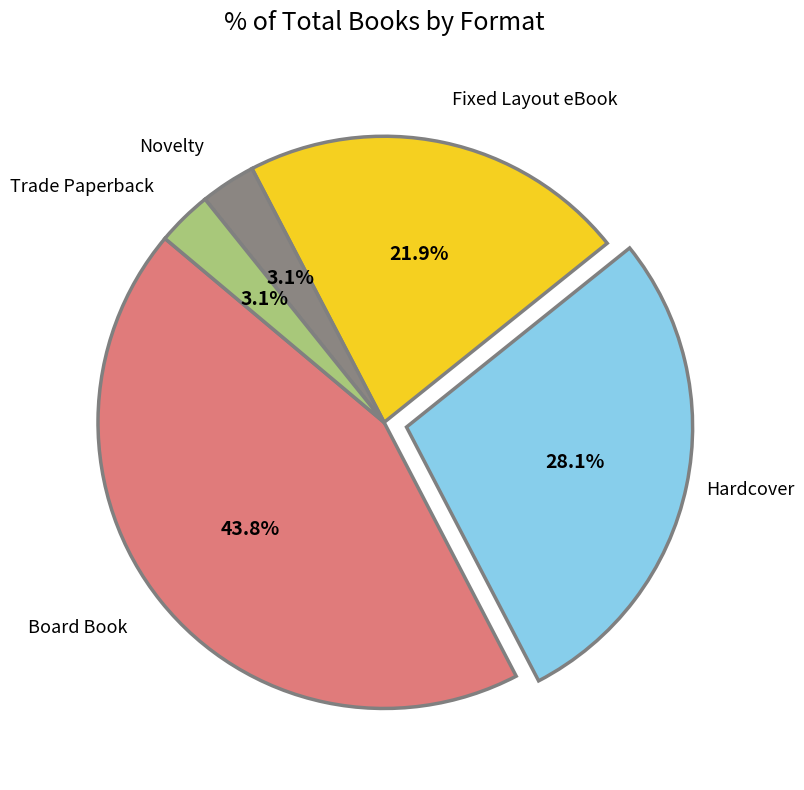

To the nearest percent, what is the difference between the largest and smallest slice percentages?

41%